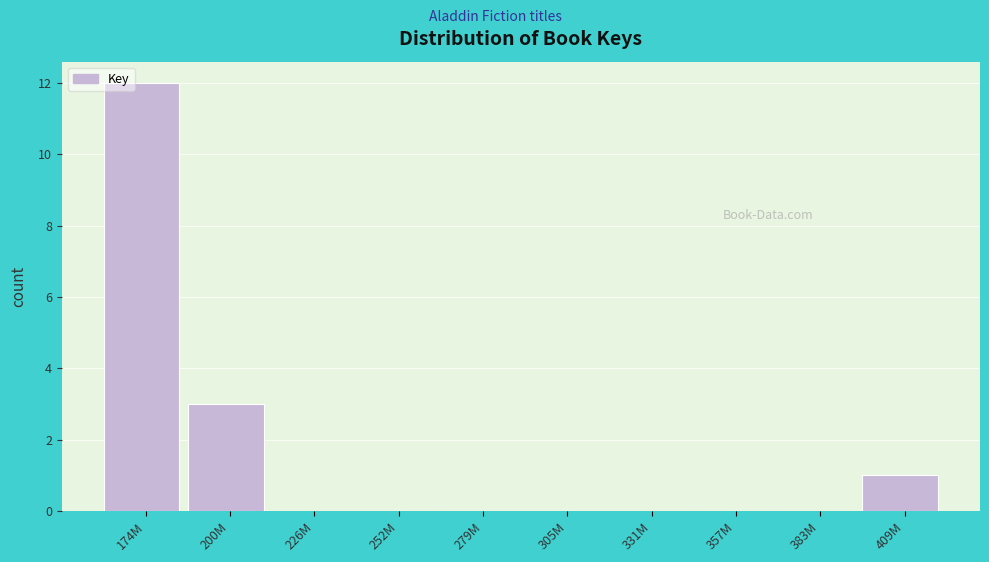

Reading left to right, list all the values displayed in this chart.

174M=12	200M=3	226M=0	252M=0	279M=0	305M=0	331M=0	357M=0	383M=0	409M=1